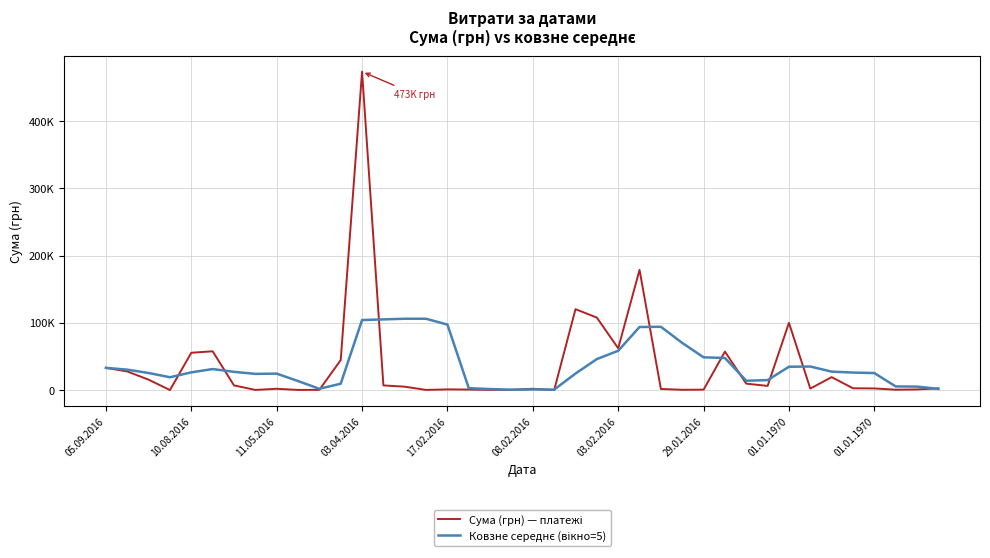

At which category is the sum across all series the highest?

03.04.2016